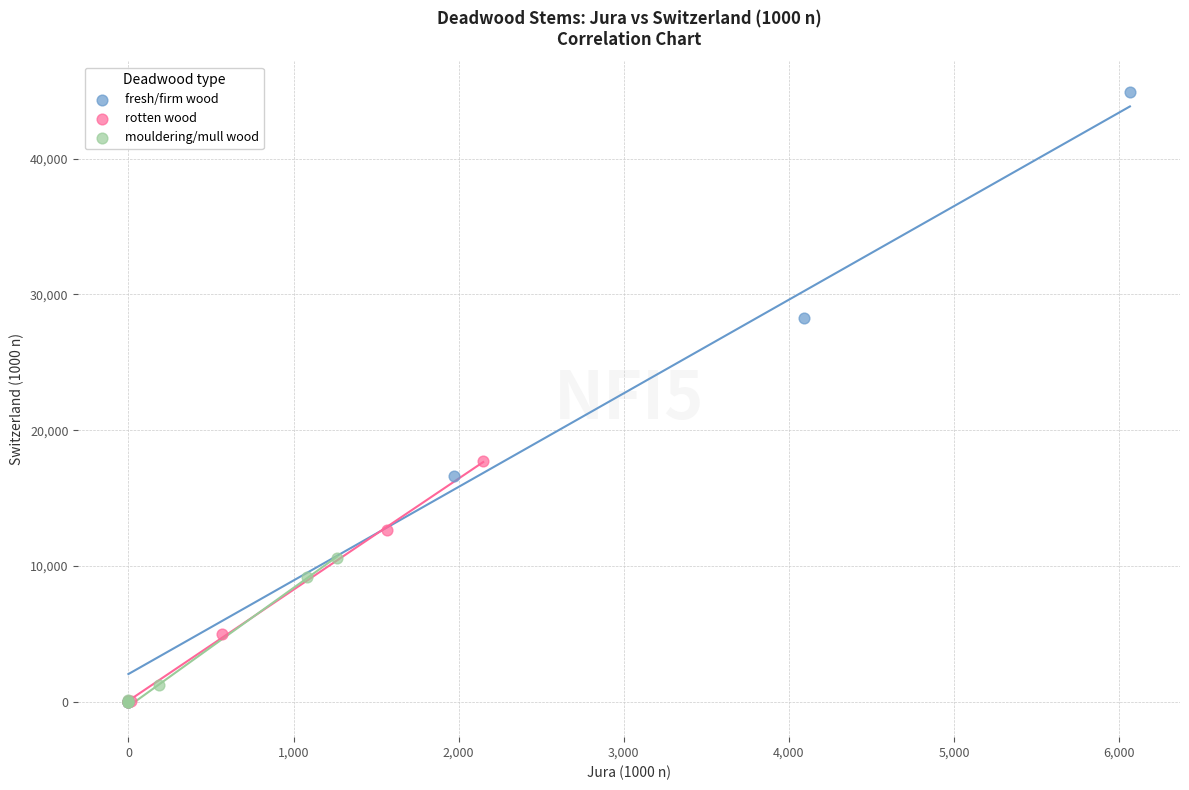

What are all the series names shown in the legend?

fresh/firm wood, rotten wood, mouldering/mull wood